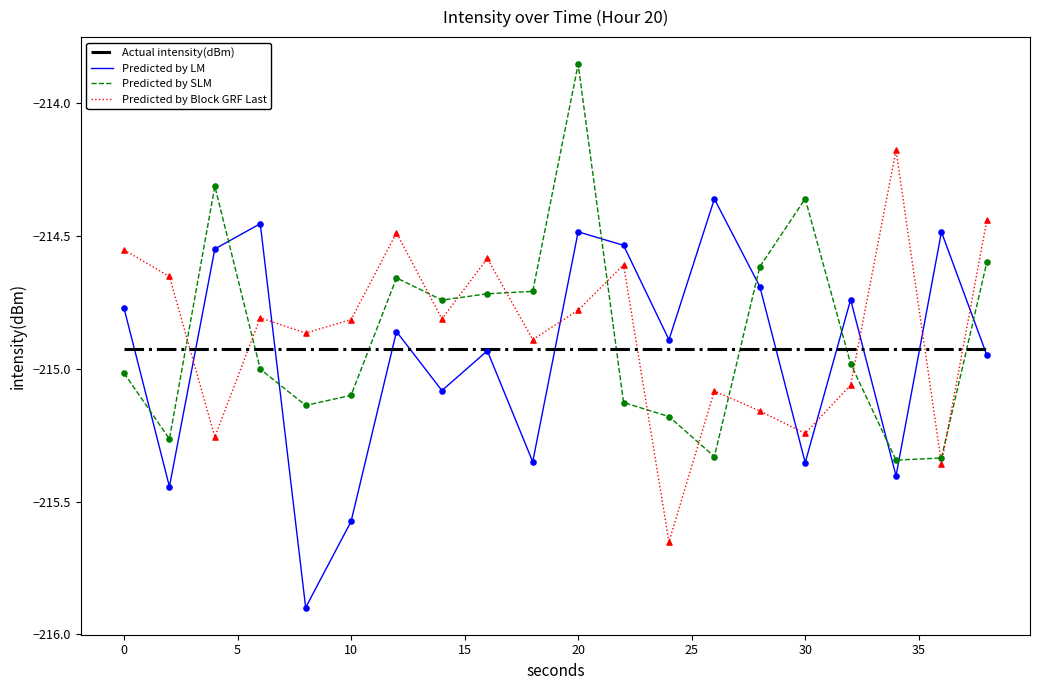

List the series in order of their peak value, lowest first.

Actual intensity(dBm), Predicted by LM, Predicted by Block GRF Last, Predicted by SLM